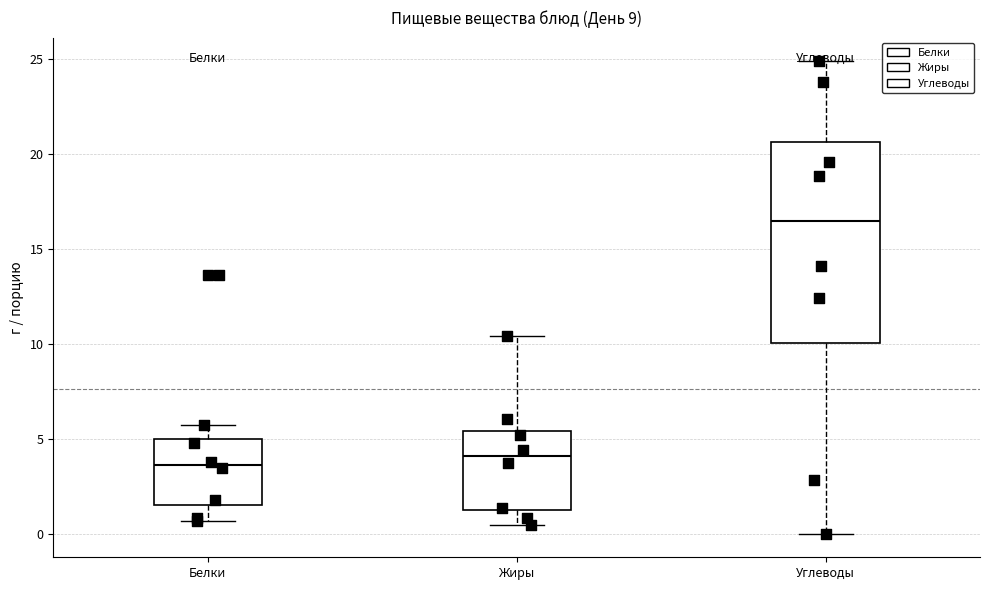

Where does the median line of the box for Белки sit on the y-axis? The values are not printed on the chart, so give them approximately, as read against the axis.

3.5